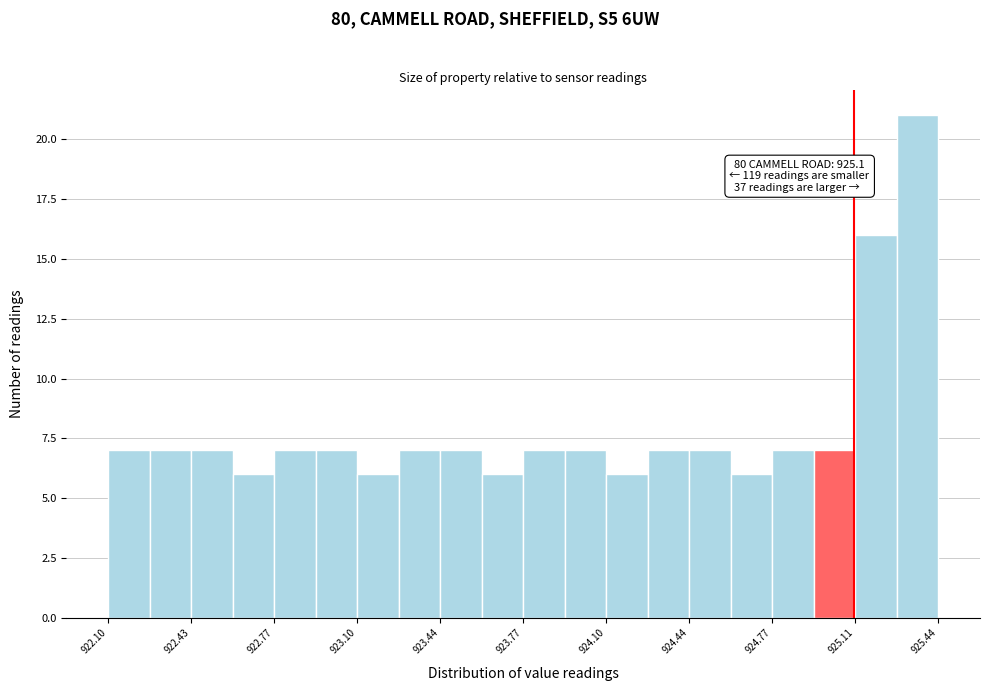

Around what value on the x-axis is the tallest bar? Give the approximate position of its centre, as read against the axis.

925.35